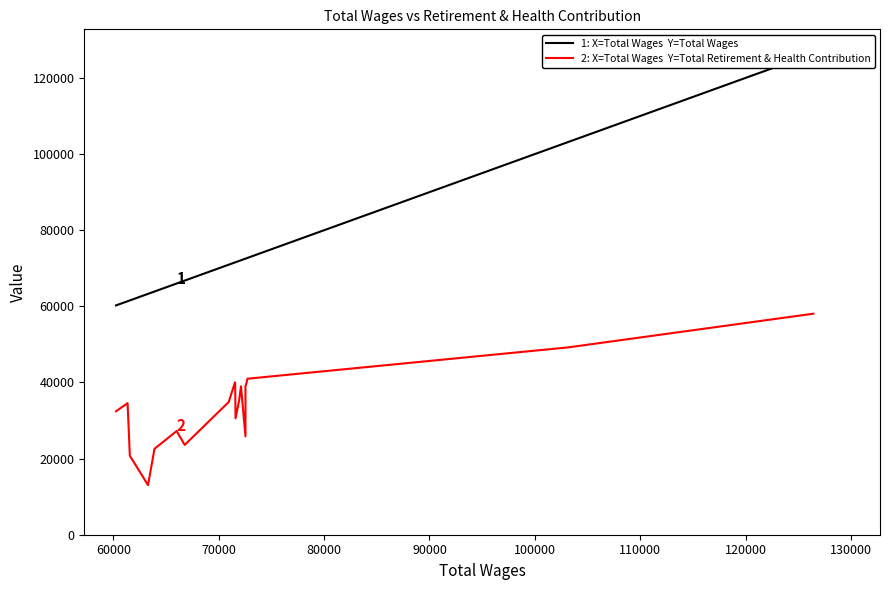

How many values in the 1: X=Total Wages  Y=Total Wages series are below 71550?

10